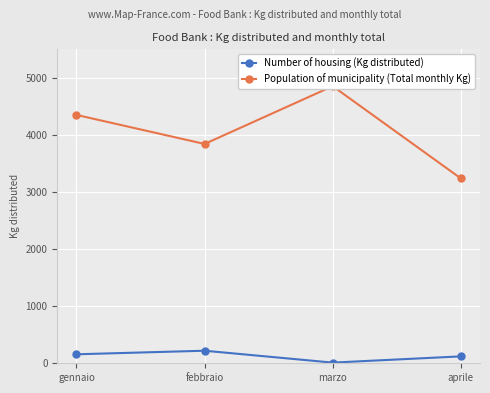

The Number of housing (Kg distributed) series shows 220.0 at febbraio. True or false?

True